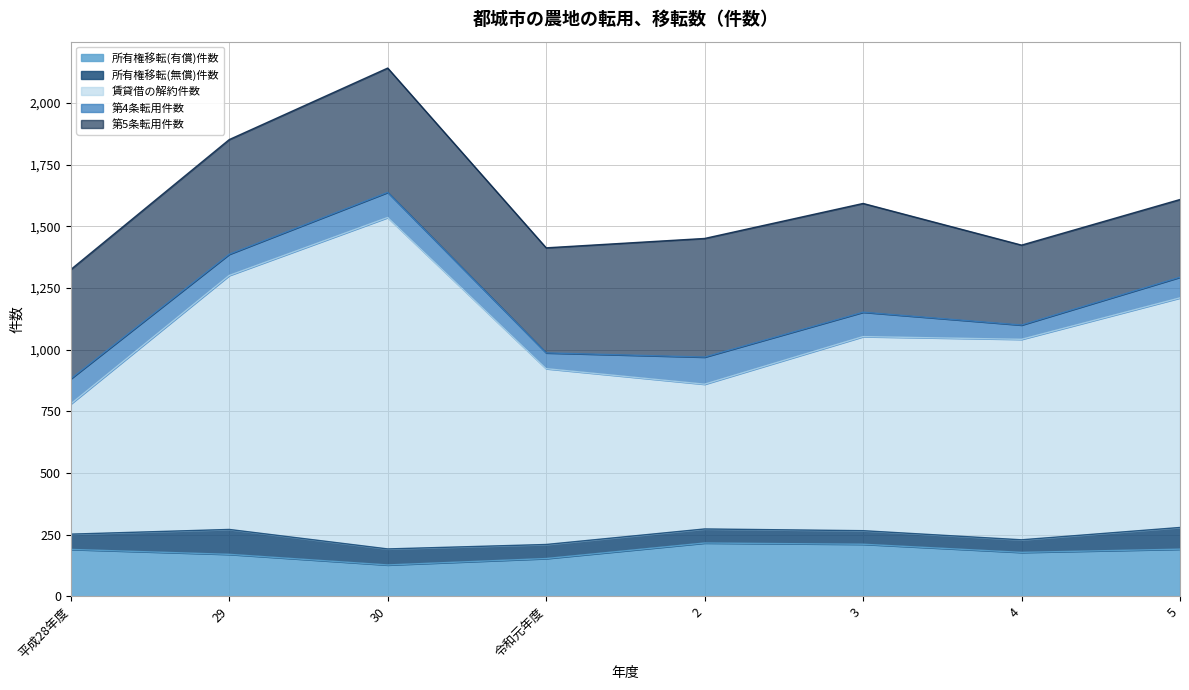

What is the average value of the 第4条転用件数 series?

88